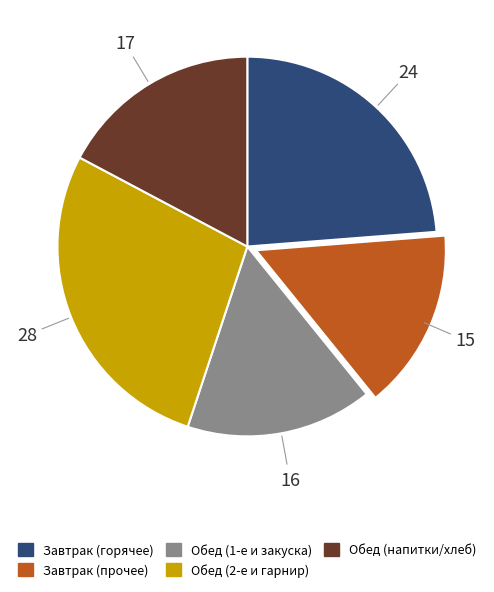

Is there a majority slice in this chart?

No